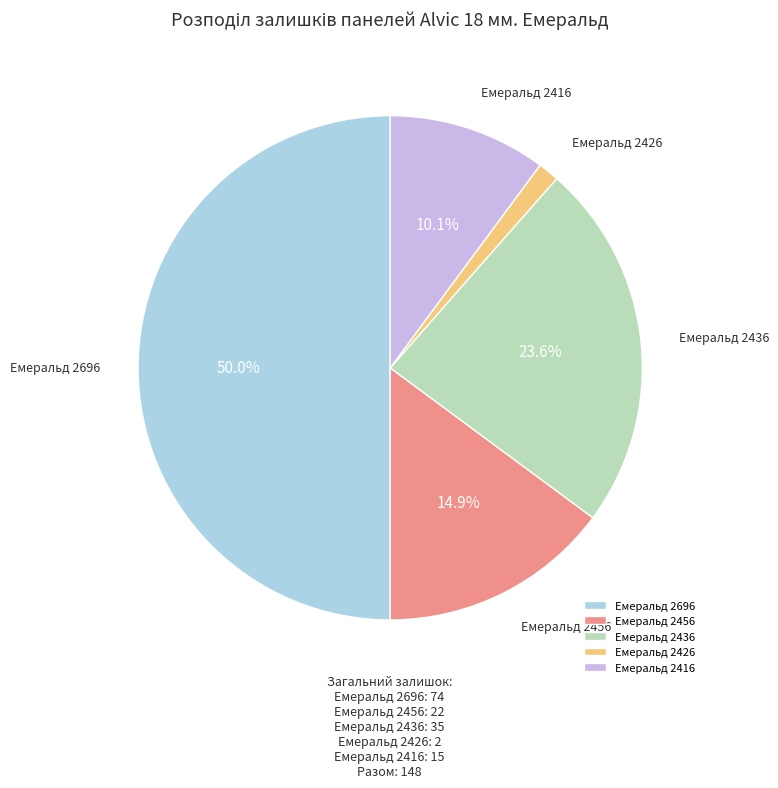

Is Емеральд 2456 the majority of the pie?

No